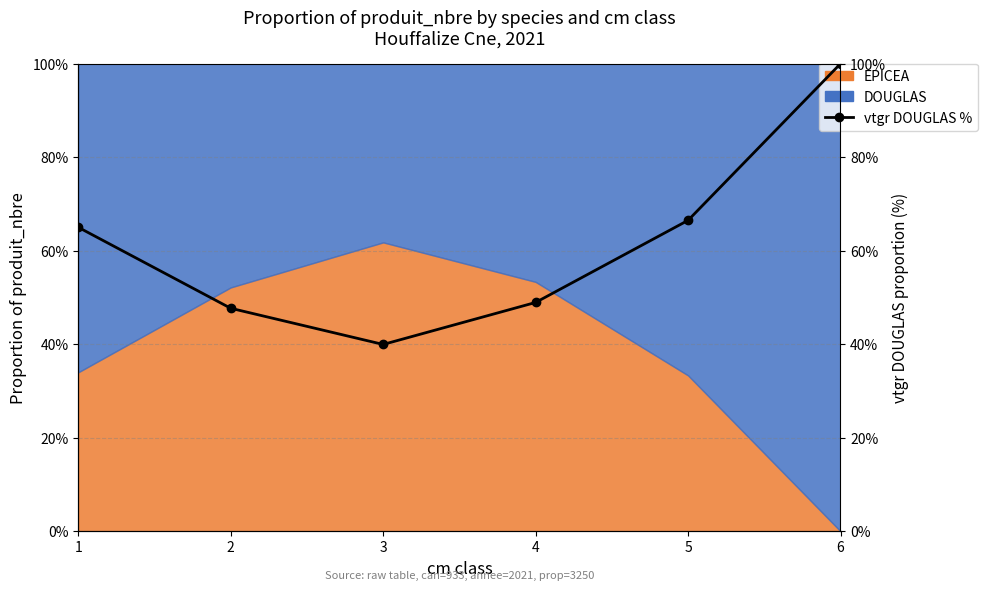

Reading right to left, what are all the values shown in this chart?

100.0	66.5	48.9	39.9	47.7	65.0